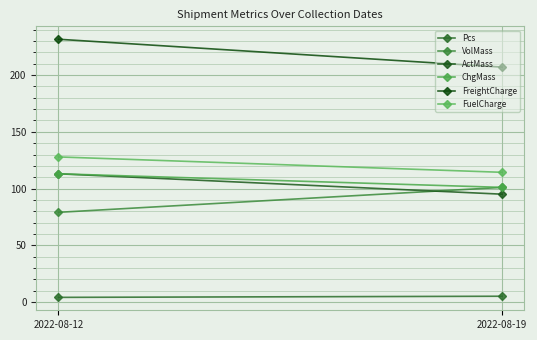

Count the number of categories in the chart.

2